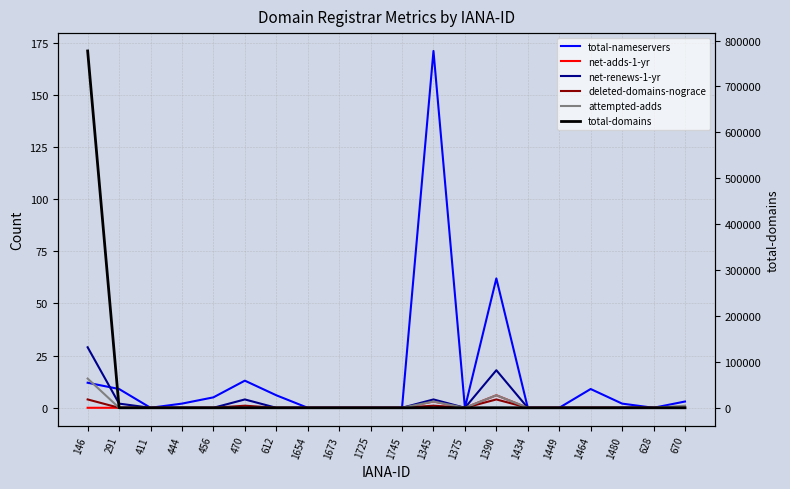

What is the total value across all series at 1480?

3